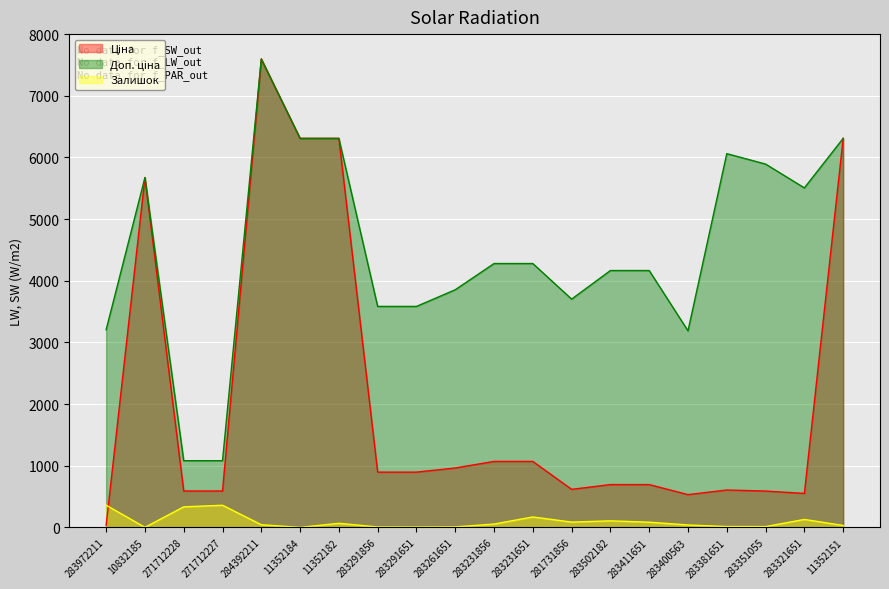

List the labels in order of Ціна value, smallest first.

283972211, 283400563, 283321651, 283351055, 271712228, 271712227, 283381651, 281731856, 283502182, 283411651, 283291856, 283291651, 283261651, 283231856, 283231651, 10832185, 11352184, 11352182, 11352151, 284392211